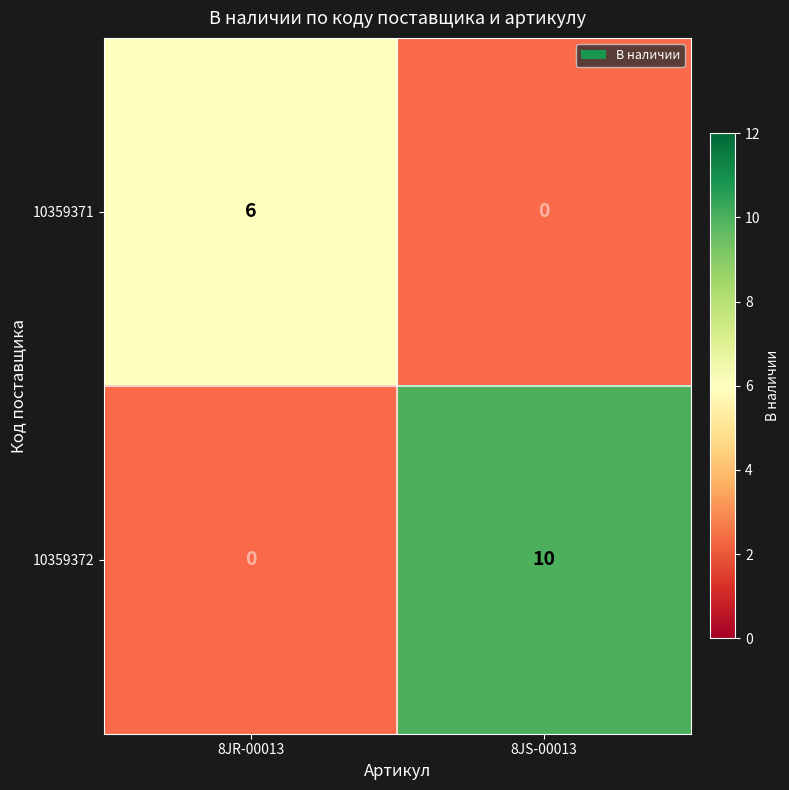

Rank the series by their maximum value, from highest to lowest.

10359372, 10359371